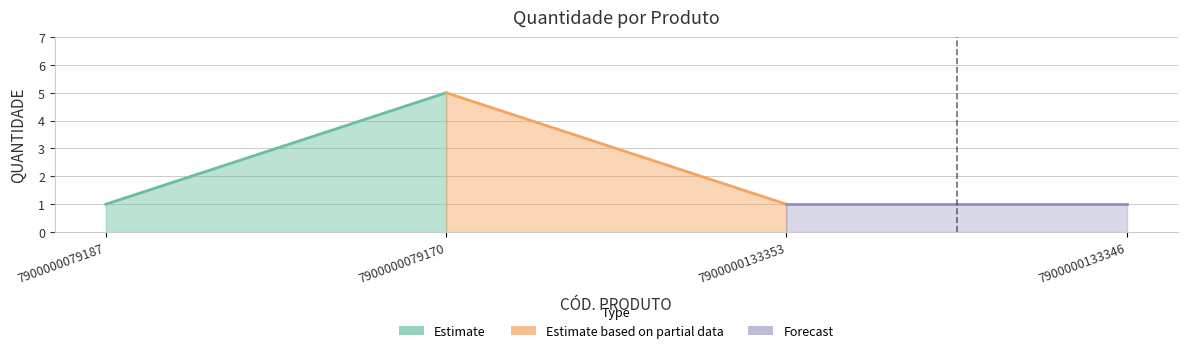

Which has a higher value, 7900000133346 or 7900000079187?

7900000133346